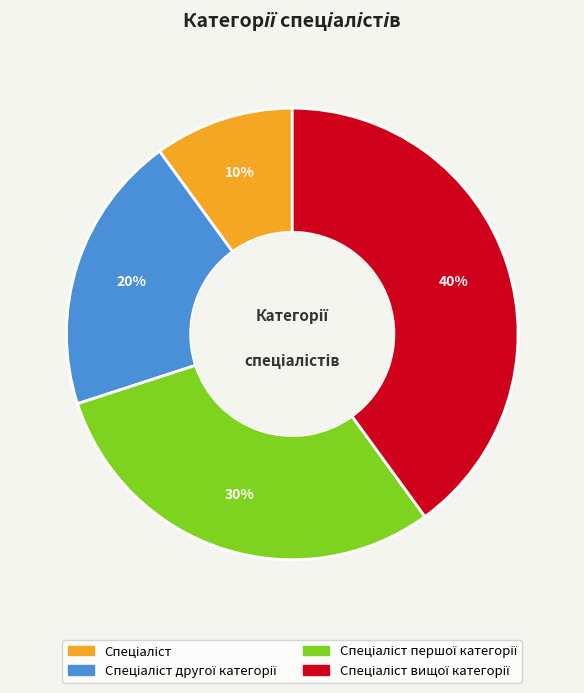

Does any single category account for the majority?

No